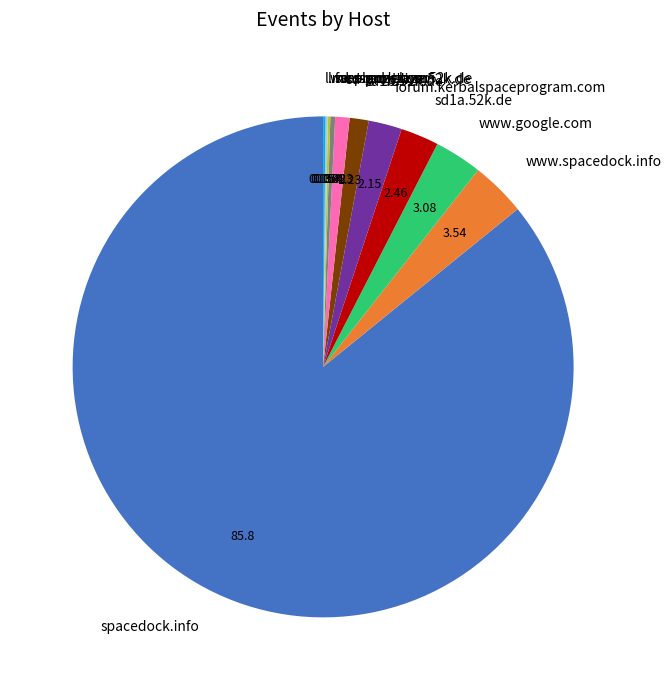

Which slice represents more than half of the pie?

spacedock.info